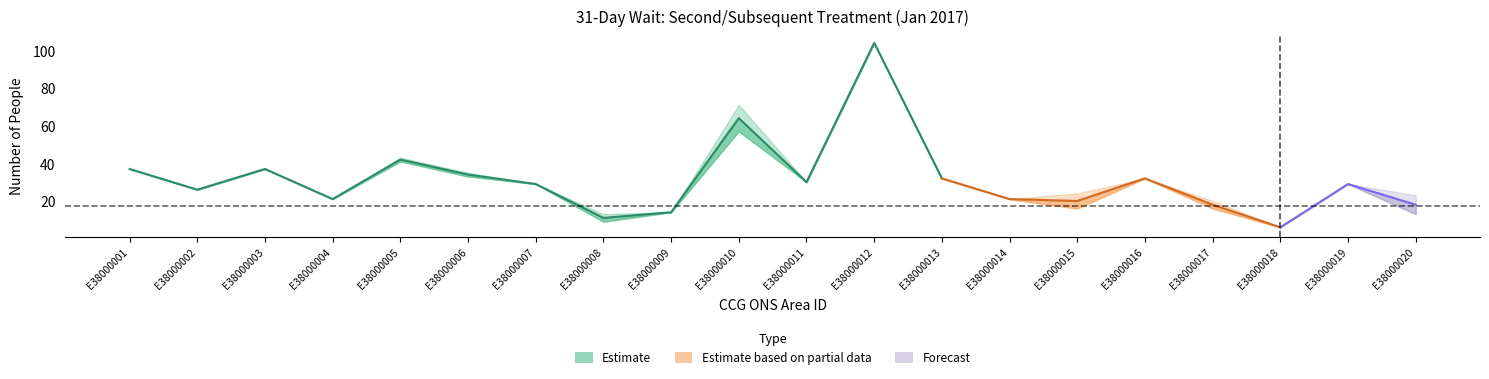

What is the lowest value of the Within 31 Days series?

6